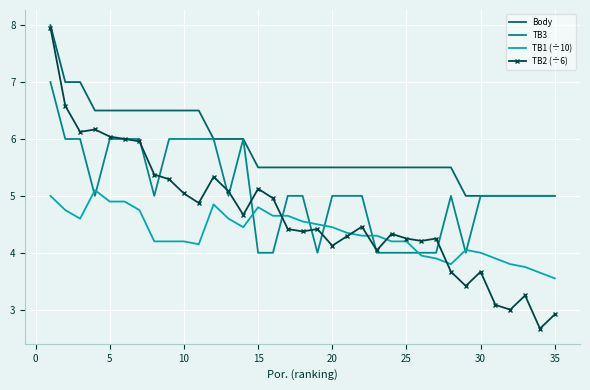

What is the minimum value shown in the chart?

2.7